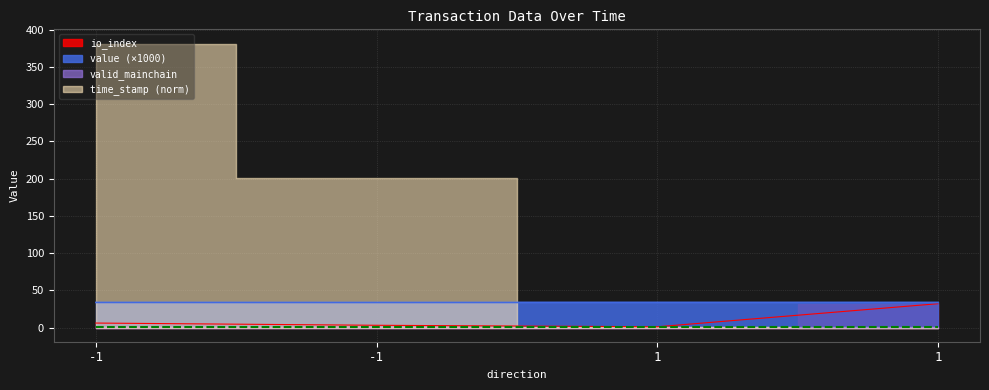

At which category is the sum across all series the highest?

1